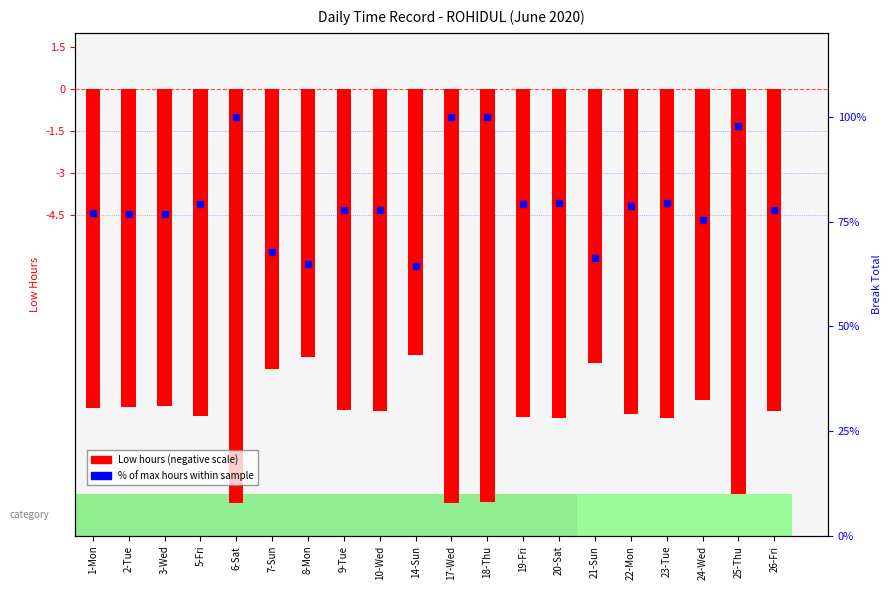

At how many categories does at least one series exceed 92?

4